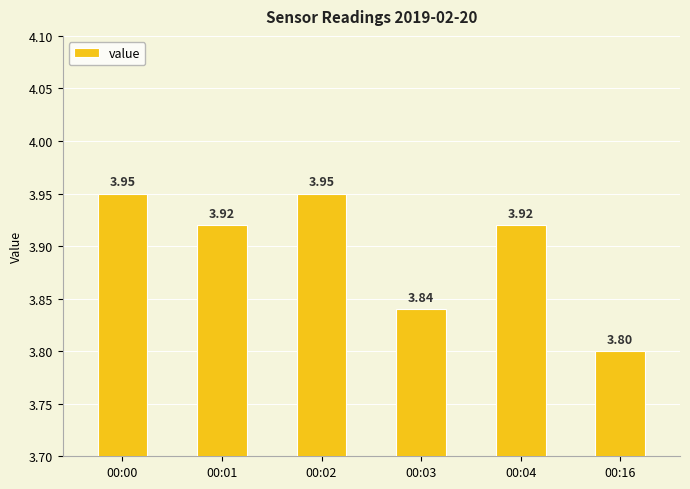

What is the ratio of the value at 00:04 to the value at 00:00?

1.0